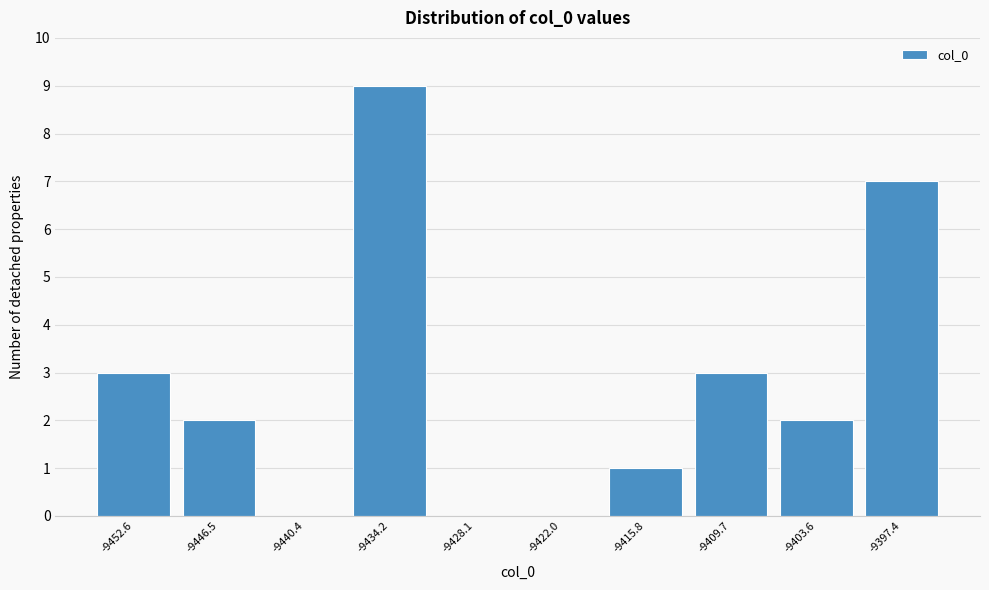

Reading left to right, extract all data points from this chart.

-9452.6=3	-9446.5=2	-9440.4=0	-9434.2=9	-9428.1=0	-9422.0=0	-9415.8=1	-9409.7=3	-9403.6=2	-9397.4=7